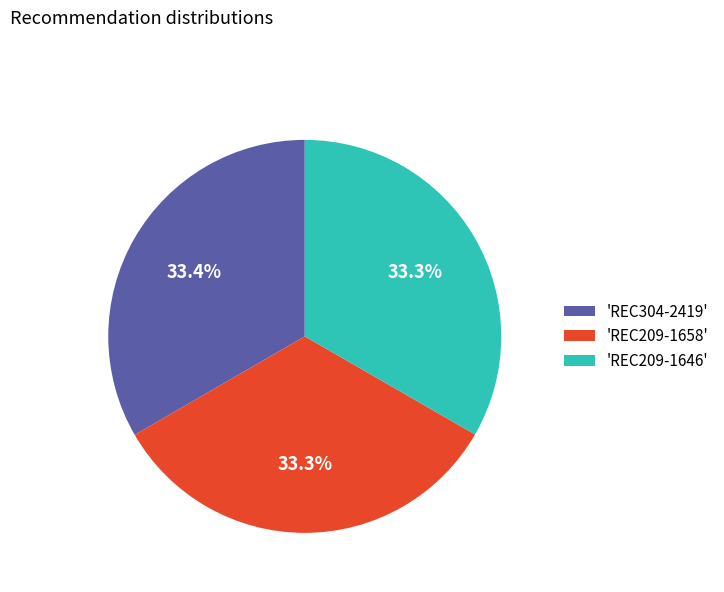

Does any single category account for the majority?

No